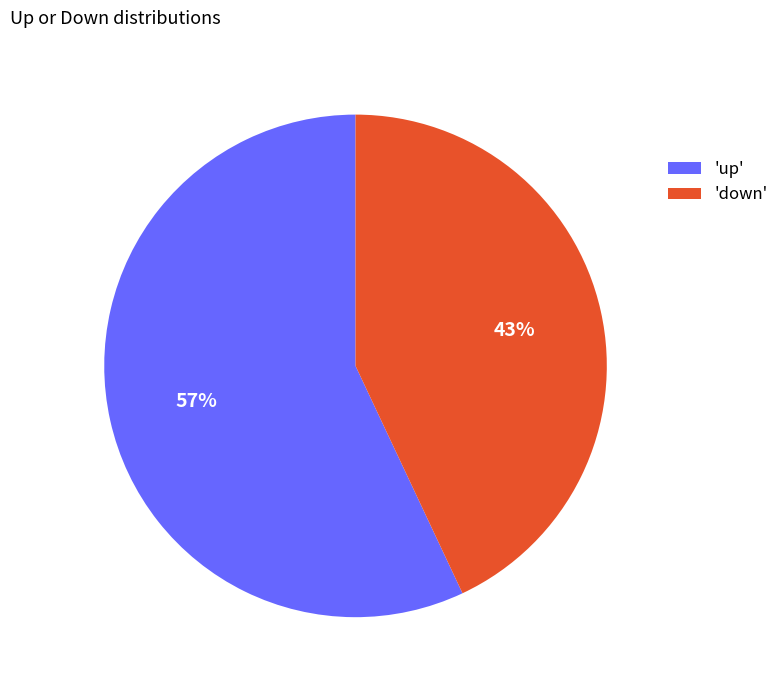

Do 'down' and 'up' together represent more than half of the pie?

Yes